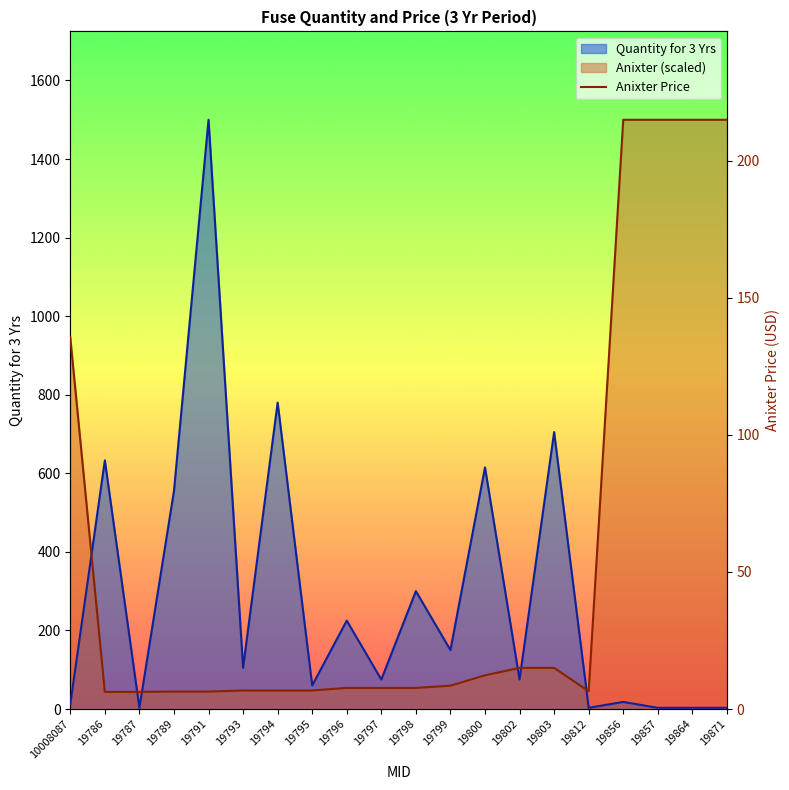

Reading right to left, transcribe all the data shown in this chart.

Quantity for 3 Yrs: 19871=3.0	19864=3.0	19857=3.0	19856=18.0	19812=3.0	19803=705.0	19802=75.0	19800=615.0	19799=150.0	19798=300.0	19797=75.0	19796=225.0	19795=60.0	19794=780.0	19793=105.0	19791=1500.0	19789=555.0	19787=3.0	19786=633.0	10008087=12.0
Anixter: 19871=1500.0	19864=1500.0	19857=1500.0	19856=1500.0	19812=45.3	19803=104.7	19802=104.7	19800=85.8	19799=59.3	19798=53.7	19797=53.7	19796=53.7	19795=47.1	19794=47.1	19793=47.1	19791=44.3	19789=44.3	19787=43.6	19786=43.6	10008087=946.0